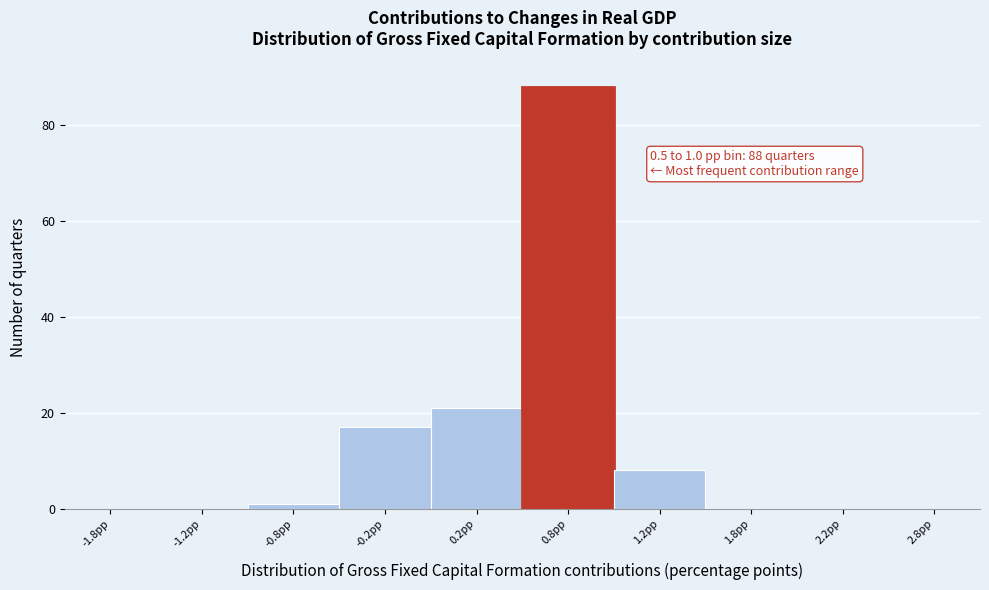

Over which range of the x-axis is the bar tallest?

0.5 to 1.0